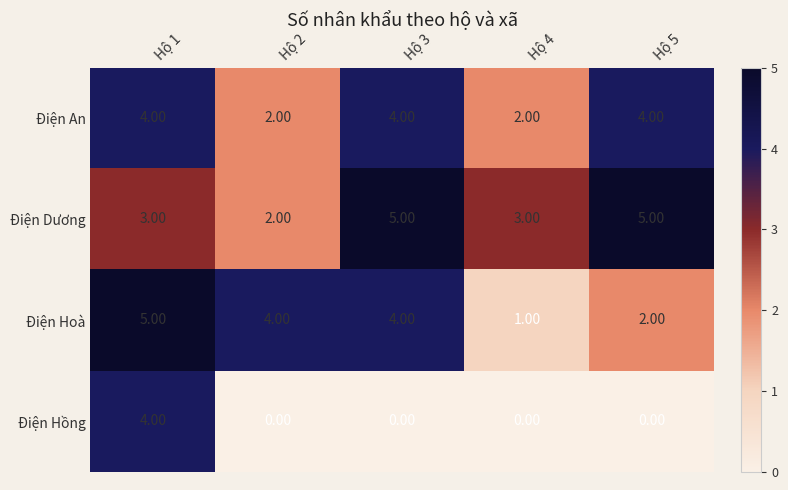

Between Hộ 1 and Hộ 3, which series saw the biggest shift?

Điện Hồng